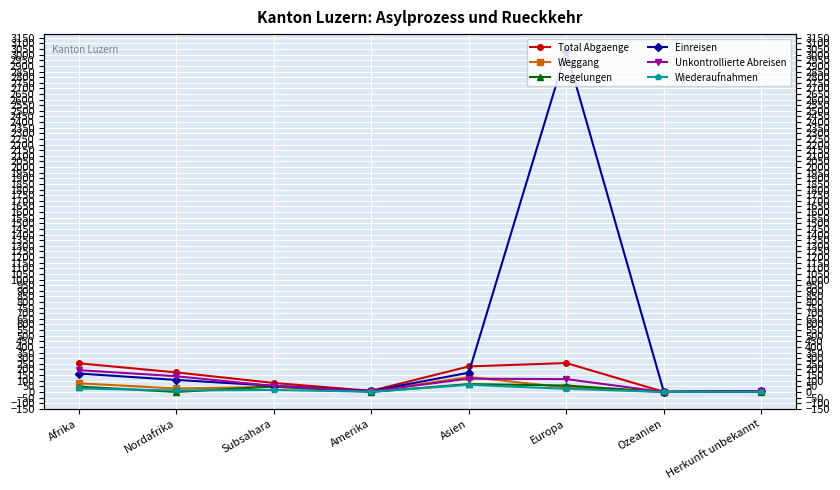

What is the total value across all series at Ozeanien?

2